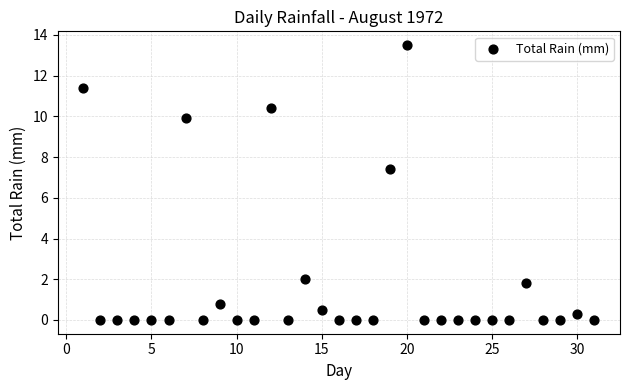

What is the range of Y values (max minus min)?

13.5